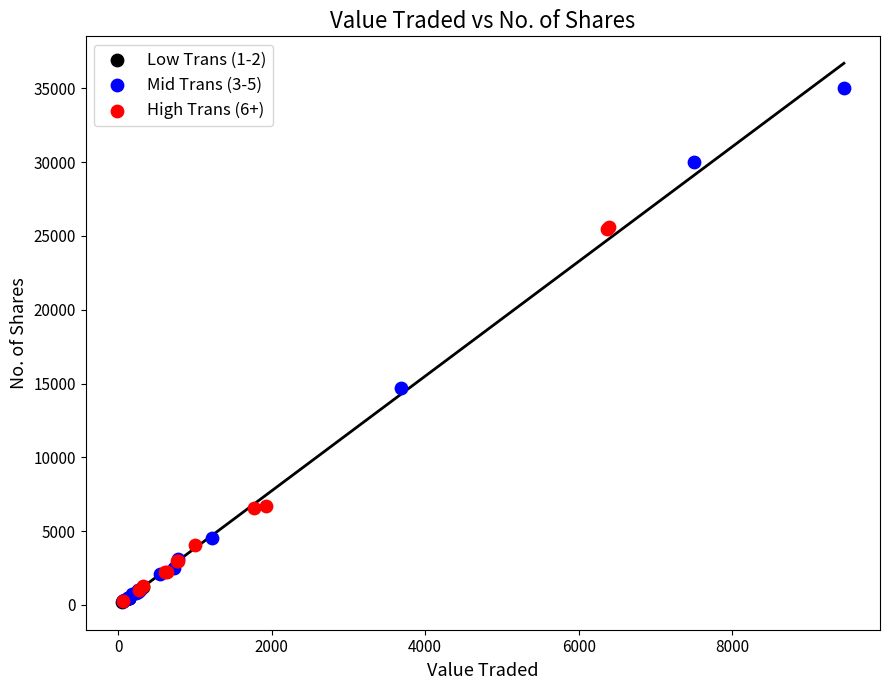

Which series contains the highest Y value?

Mid Trans (3-5)